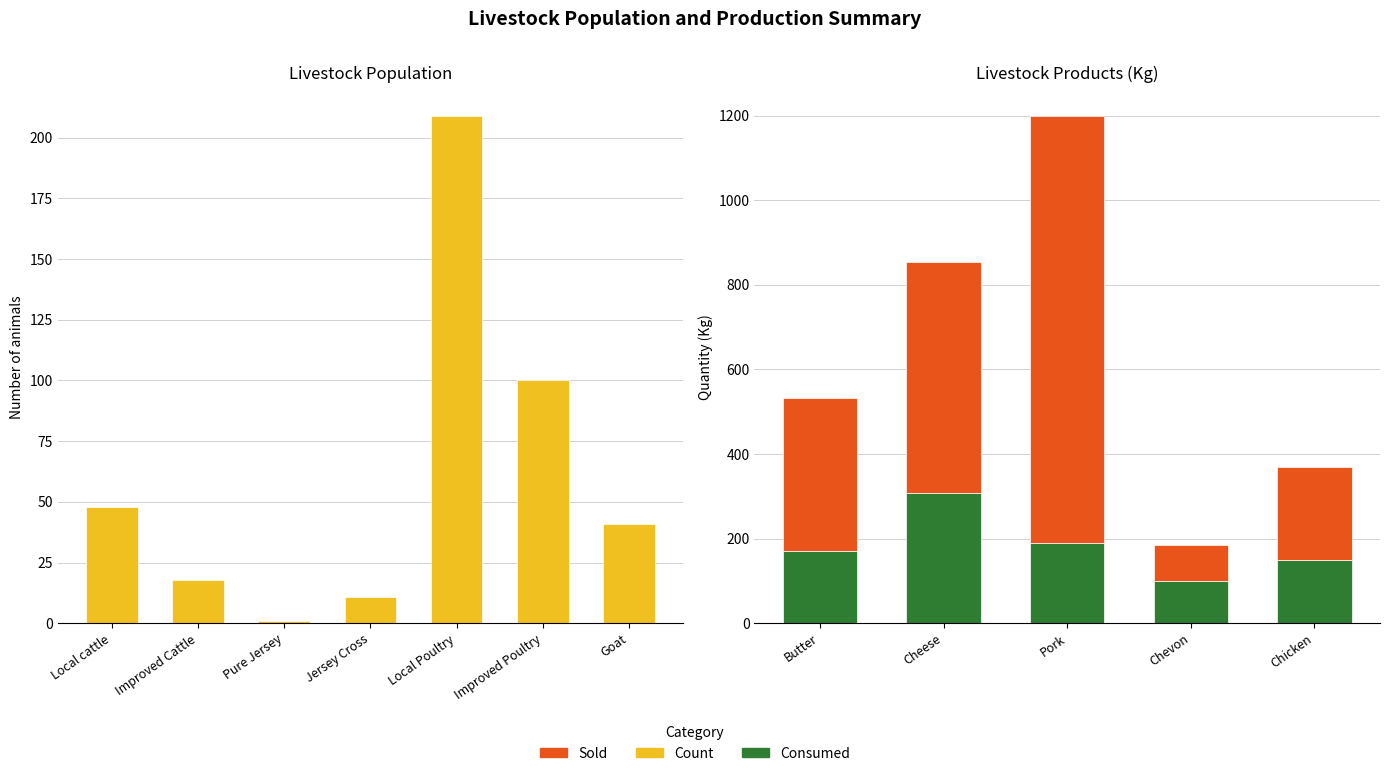

Reading right to left, transcribe all the data shown in this chart.

Livestock Population: 0.0	0.0	0.0	0.0	0.0	41.0	100.0	209.0	11.0	1.0	18.0	48.0
Production - Consumed: 150.0	100.0	190.0	308.8	172.0	0.0	0.0	0.0	0.0	0.0	0.0	0.0
Production - Sold: 220.0	84.0	1010.0	544.9	360.5	0.0	0.0	0.0	0.0	0.0	0.0	0.0